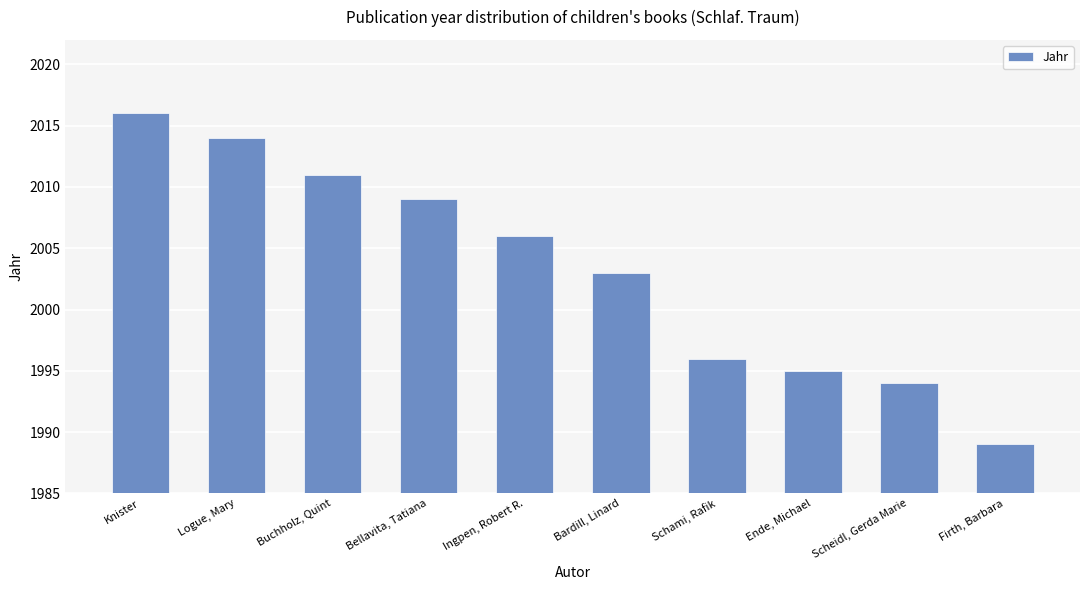

Are the bars horizontal?

No